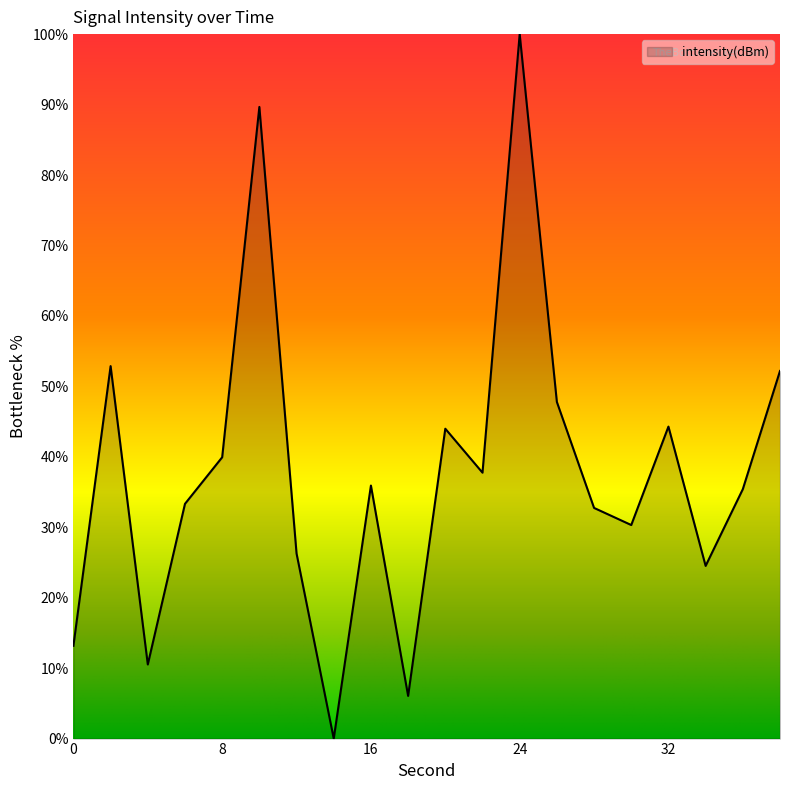

What is the greatest value displayed?

100.0